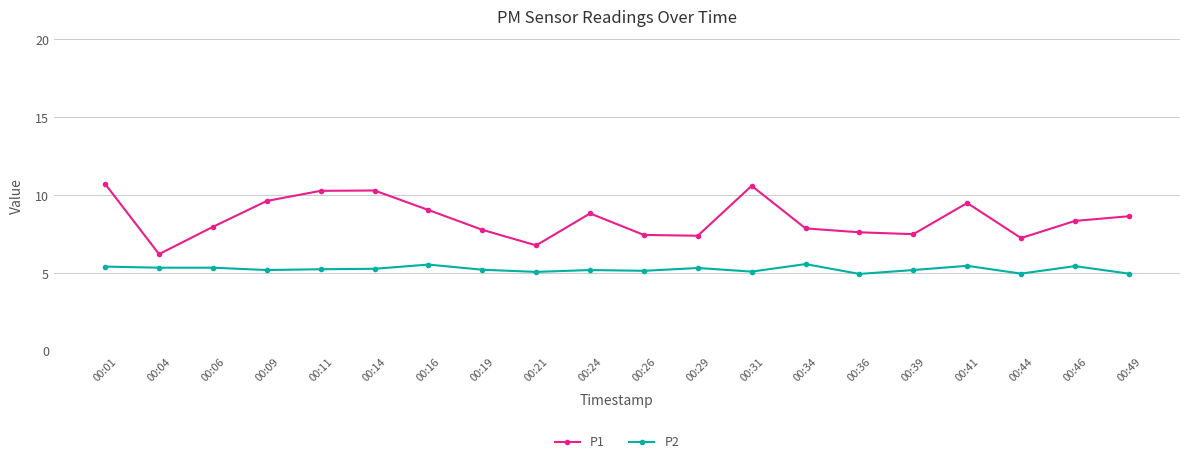

What is the spread (max minus min) of values at 00:41?

4.0